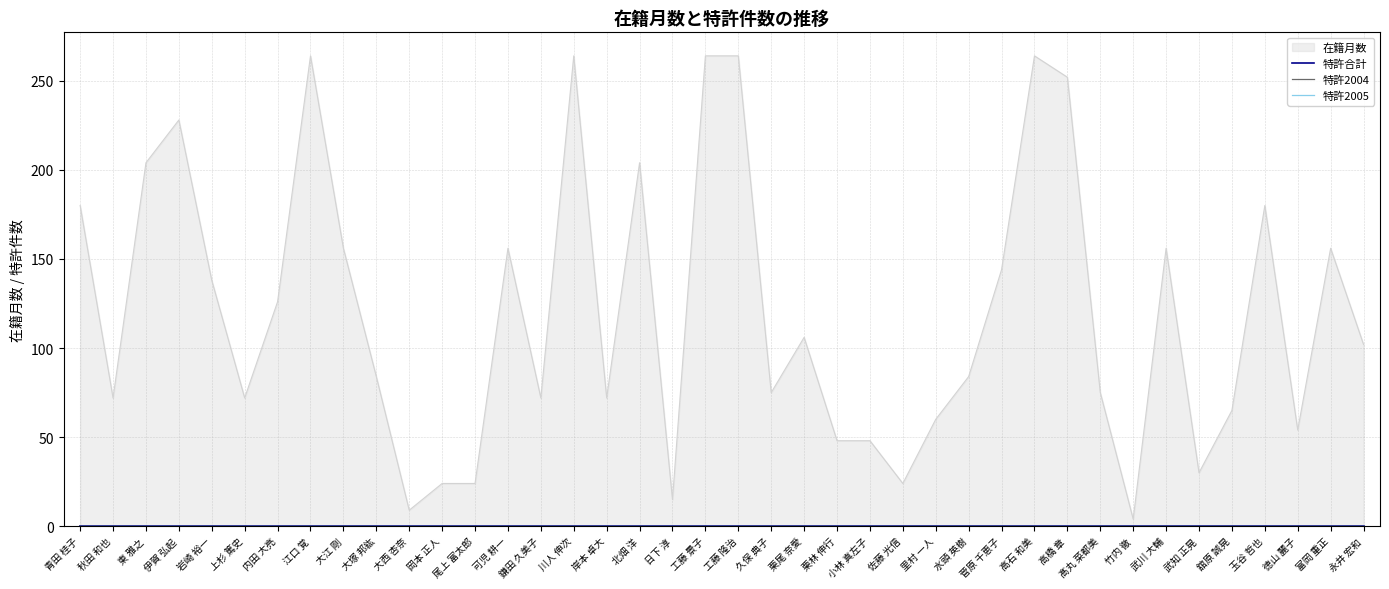

Reading left to right, transcribe all the data shown in this chart.

在籍月数: 青田 桂子=180	秋田 和也=72	東 雅之=204	伊賀 弘起=228	岩崎 裕一=138	上杉 篤史=72	内田 大亮=126	江口 覚=264	大江 剛=156	大塚 邦紘=84	大西 杏奈=9	岡本 正人=24	尾上 富太郎=24	可児 耕一=156	鎌田 久美子=72	川人 伸次=264	岸本 卓大=72	北畑 洋=204	日下 淳=15	工藤 景子=264	工藤 隆治=264	久保 典子=75	栗尾 奈愛=106	栗林 伸行=48	小林 真左子=48	佐藤 光信=24	里村 一人=60	水頭 英樹=84	菅原 千恵子=144	高石 和美=264	高橋 章=252	髙丸 菜都美=75	竹内 徹=4	武川 大輔=156	武知 正晃=30	舘原 誠晃=65	玉谷 哲也=180	徳山 麗子=54	富岡 重正=156	永井 宏和=102
特許合計: 青田 桂子=0	秋田 和也=0	東 雅之=0	伊賀 弘起=0	岩崎 裕一=0	上杉 篤史=0	内田 大亮=0	江口 覚=0	大江 剛=0	大塚 邦紘=0	大西 杏奈=0	岡本 正人=0	尾上 富太郎=0	可児 耕一=0	鎌田 久美子=0	川人 伸次=0	岸本 卓大=0	北畑 洋=0	日下 淳=0	工藤 景子=0	工藤 隆治=0	久保 典子=0	栗尾 奈愛=0	栗林 伸行=0	小林 真左子=0	佐藤 光信=0	里村 一人=0	水頭 英樹=0	菅原 千恵子=0	高石 和美=0	高橋 章=0	髙丸 菜都美=0	竹内 徹=0	武川 大輔=0	武知 正晃=0	舘原 誠晃=0	玉谷 哲也=0	徳山 麗子=0	富岡 重正=0	永井 宏和=0
特許2004: 青田 桂子=0	秋田 和也=0	東 雅之=0	伊賀 弘起=0	岩崎 裕一=0	上杉 篤史=0	内田 大亮=0	江口 覚=0	大江 剛=0	大塚 邦紘=0	大西 杏奈=0	岡本 正人=0	尾上 富太郎=0	可児 耕一=0	鎌田 久美子=0	川人 伸次=0	岸本 卓大=0	北畑 洋=0	日下 淳=0	工藤 景子=0	工藤 隆治=0	久保 典子=0	栗尾 奈愛=0	栗林 伸行=0	小林 真左子=0	佐藤 光信=0	里村 一人=0	水頭 英樹=0	菅原 千恵子=0	高石 和美=0	高橋 章=0	髙丸 菜都美=0	竹内 徹=0	武川 大輔=0	武知 正晃=0	舘原 誠晃=0	玉谷 哲也=0	徳山 麗子=0	富岡 重正=0	永井 宏和=0
特許2005: 青田 桂子=0	秋田 和也=0	東 雅之=0	伊賀 弘起=0	岩崎 裕一=0	上杉 篤史=0	内田 大亮=0	江口 覚=0	大江 剛=0	大塚 邦紘=0	大西 杏奈=0	岡本 正人=0	尾上 富太郎=0	可児 耕一=0	鎌田 久美子=0	川人 伸次=0	岸本 卓大=0	北畑 洋=0	日下 淳=0	工藤 景子=0	工藤 隆治=0	久保 典子=0	栗尾 奈愛=0	栗林 伸行=0	小林 真左子=0	佐藤 光信=0	里村 一人=0	水頭 英樹=0	菅原 千恵子=0	高石 和美=0	高橋 章=0	髙丸 菜都美=0	竹内 徹=0	武川 大輔=0	武知 正晃=0	舘原 誠晃=0	玉谷 哲也=0	徳山 麗子=0	富岡 重正=0	永井 宏和=0